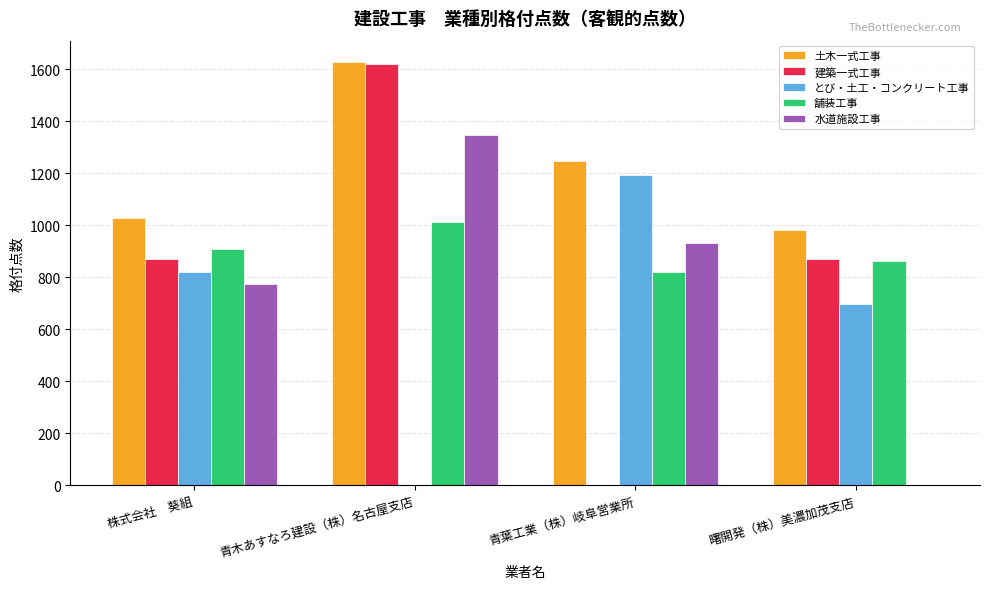

Read the 建築一式工事 value at 青木あすなろ建設（株）名古屋支店.

1620